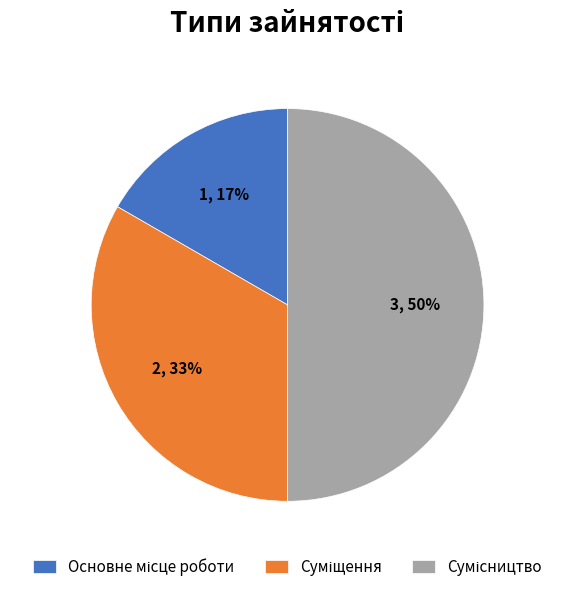

To the nearest percent, what is the difference between the largest and smallest slice percentages?

33%